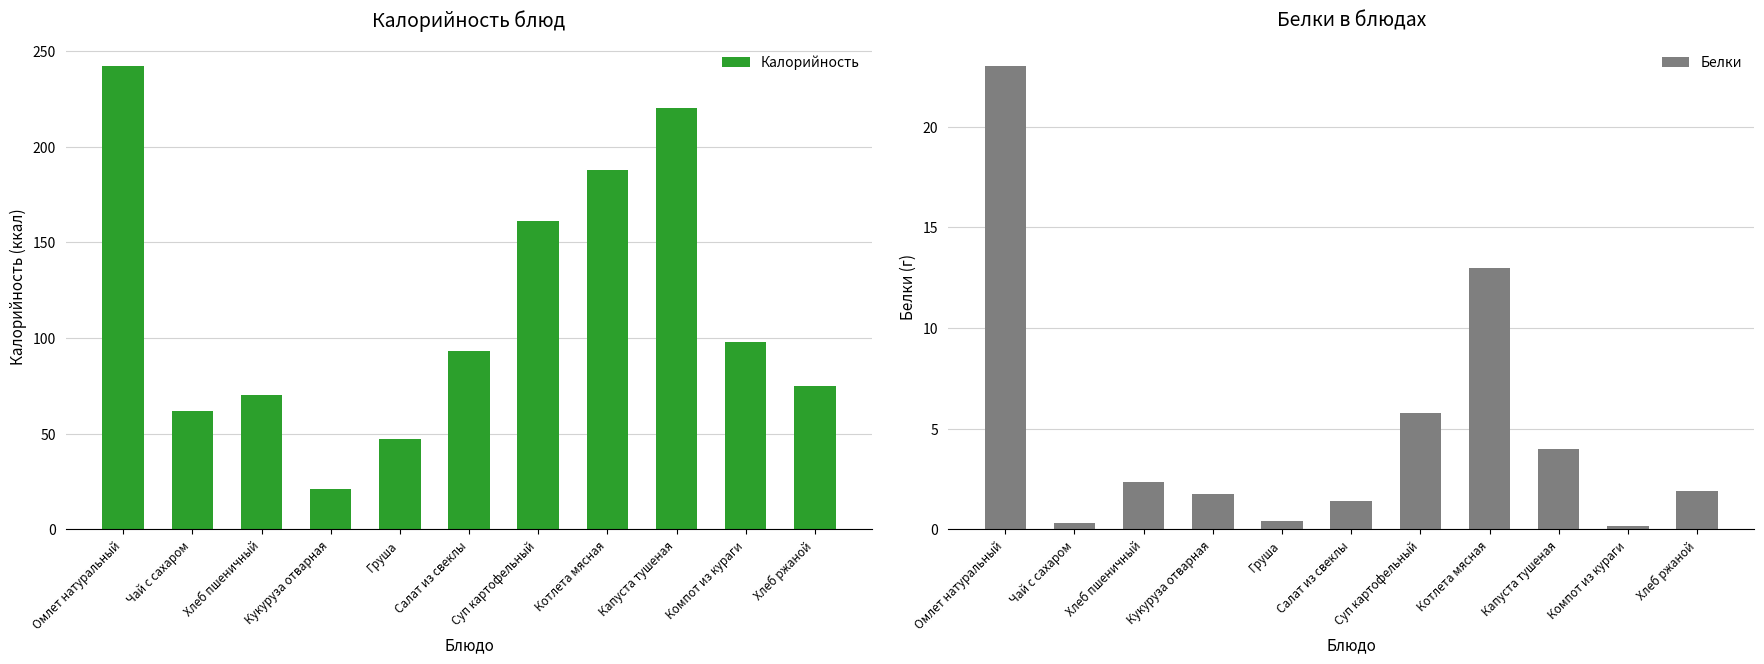

Which series changed the most between Чай с сахаром and Капуста тушеная?

Калорийность